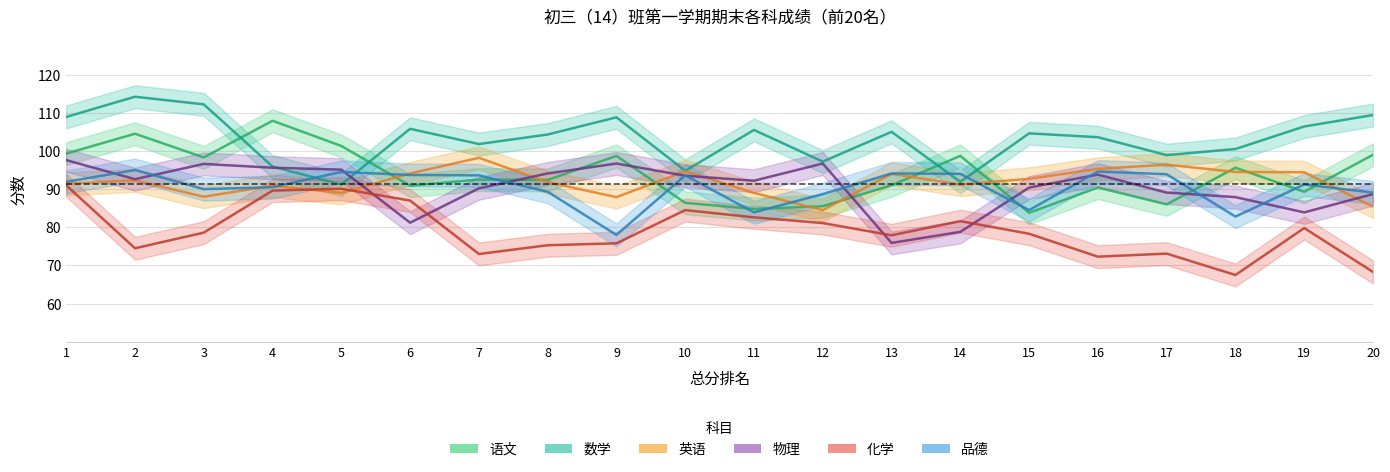

Which category has the lowest value across all series?

18